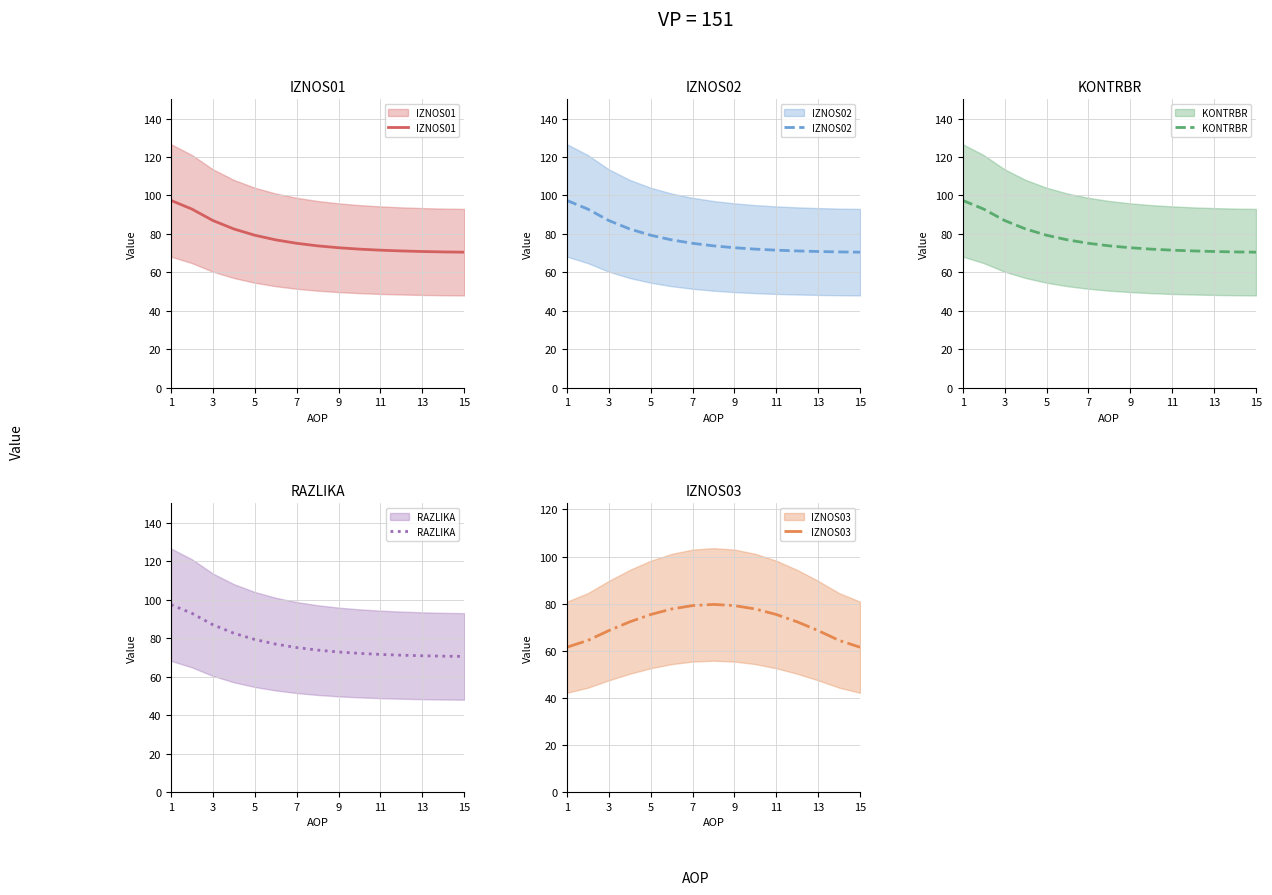

True or false: IZNOS02 and RAZLIKA cross at least once.

False